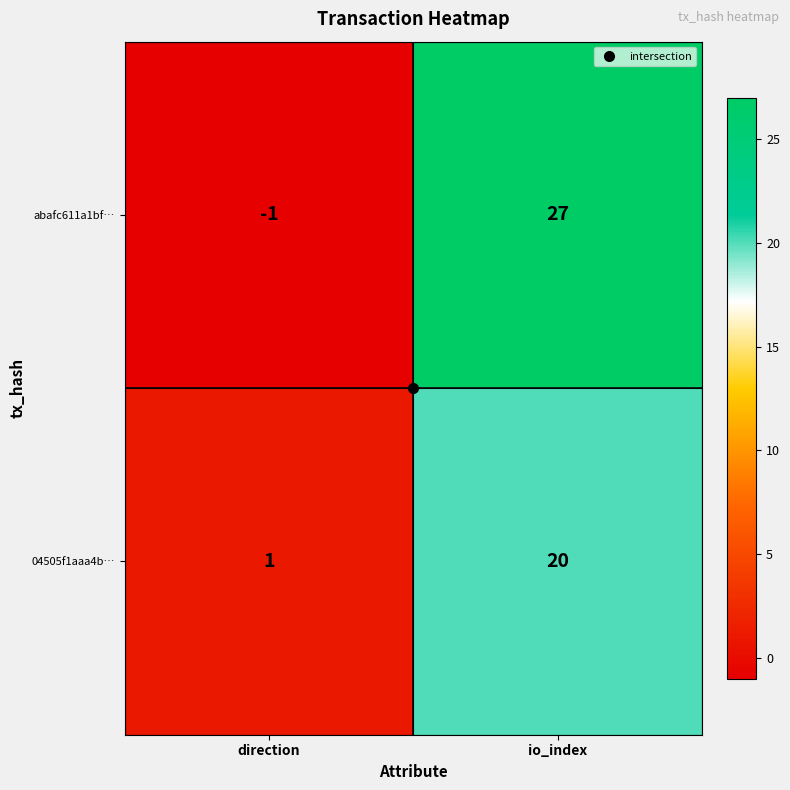

What is the spread (max minus min) of values at io_index?

7